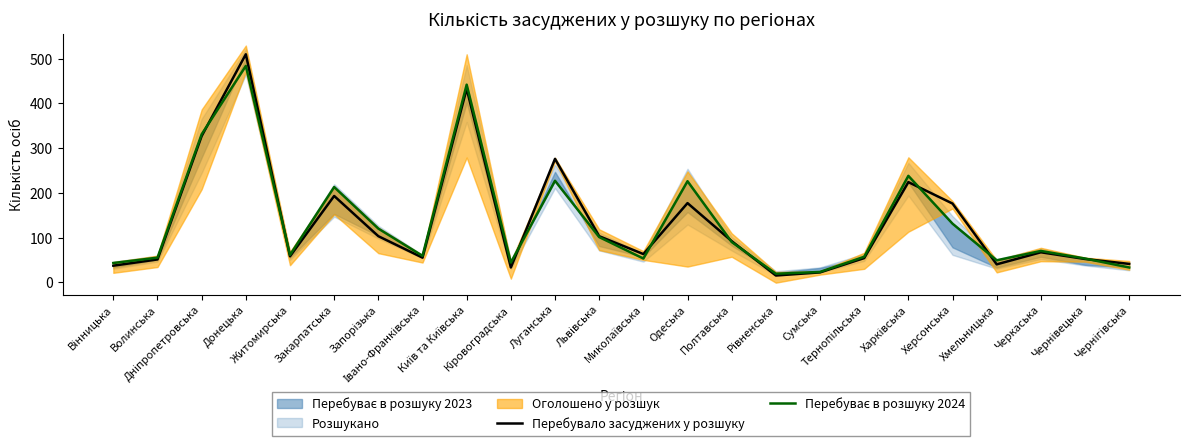

Which series changed the most between Волинська and Хмельницька?

Перебувало засуджених у розшуку